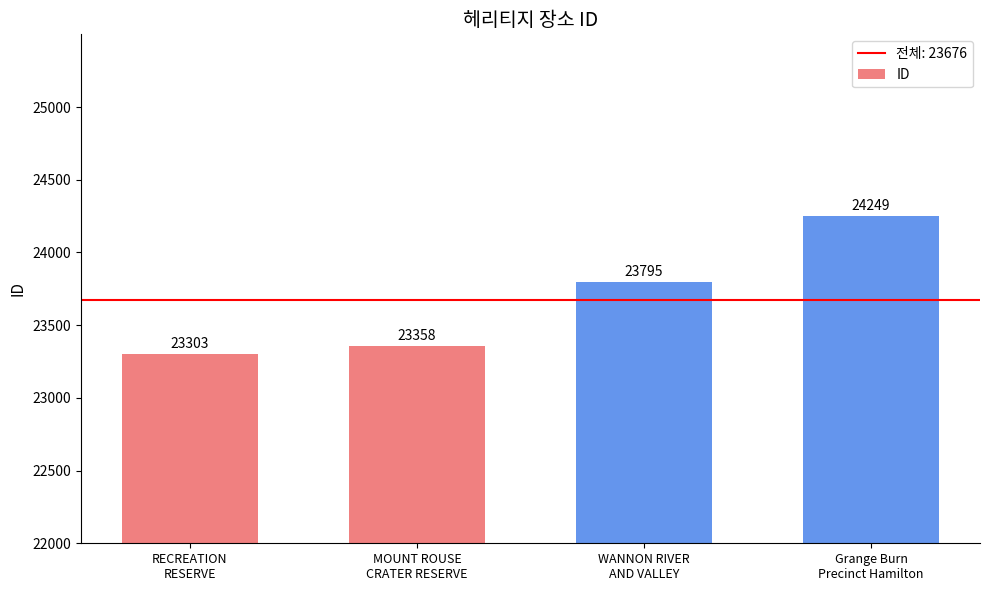

What is the ratio of the value at Grange Burn
Precinct Hamilton to the value at MOUNT ROUSE
CRATER RESERVE?

1.0